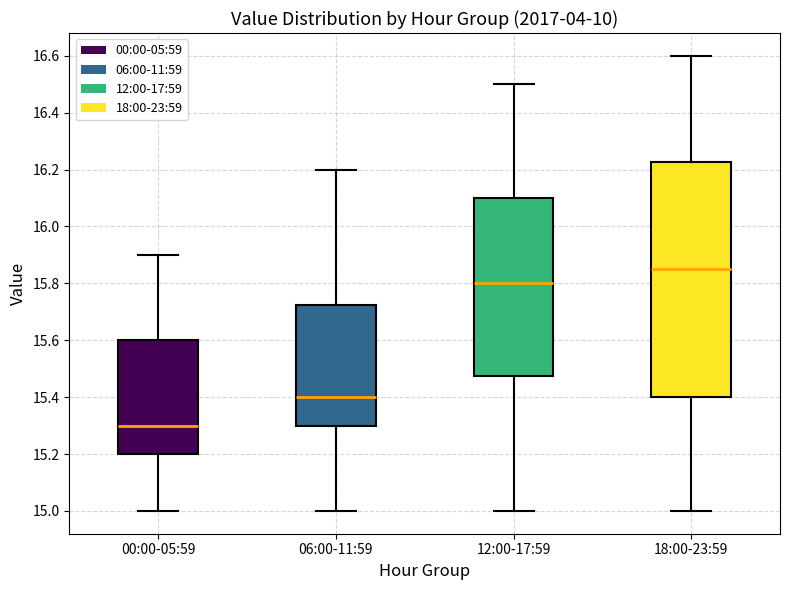

Where does the lower whisker of the box for 18:00-23:59 end on the y-axis? The values are not printed on the chart, so give them approximately, as read against the axis.

15.00